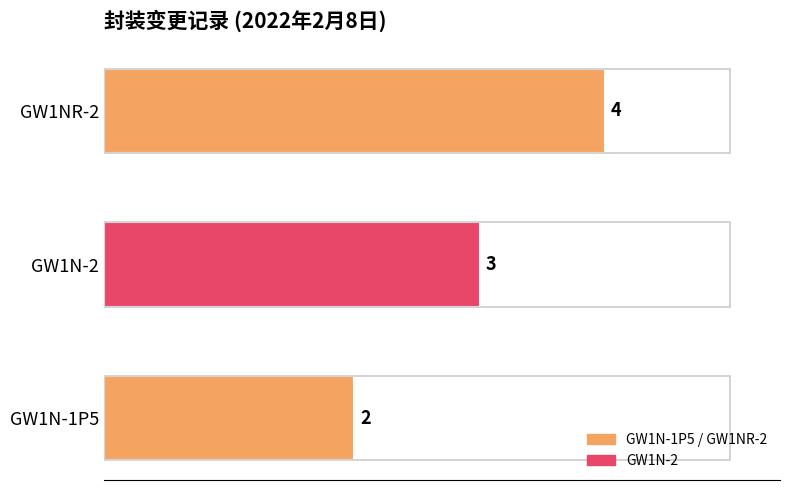

The chart shows a value of 4 at GW1NR-2. True or false?

True